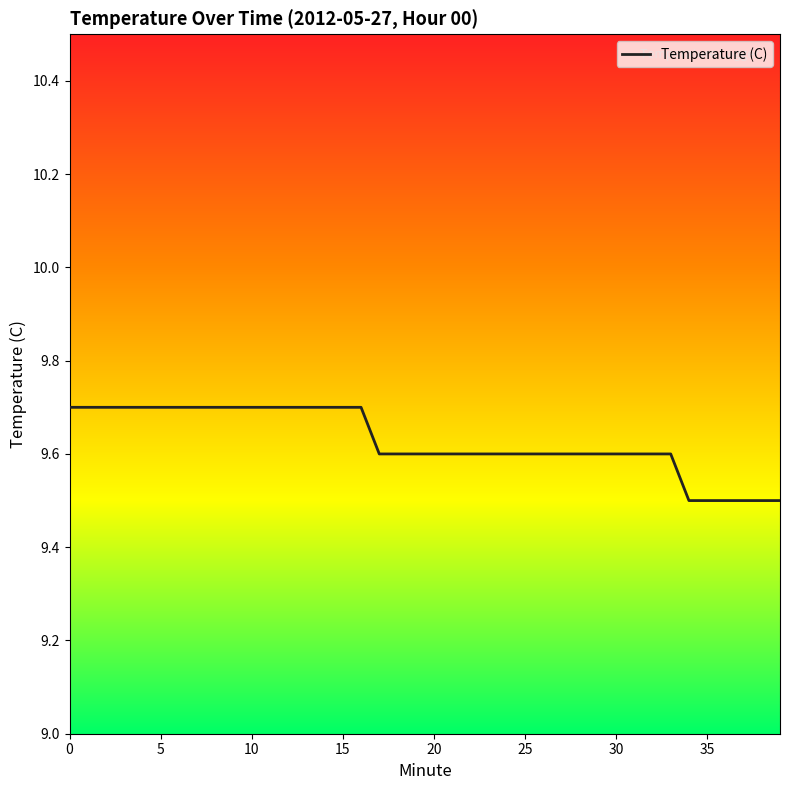

What is the maximum value shown in the chart?

9.7